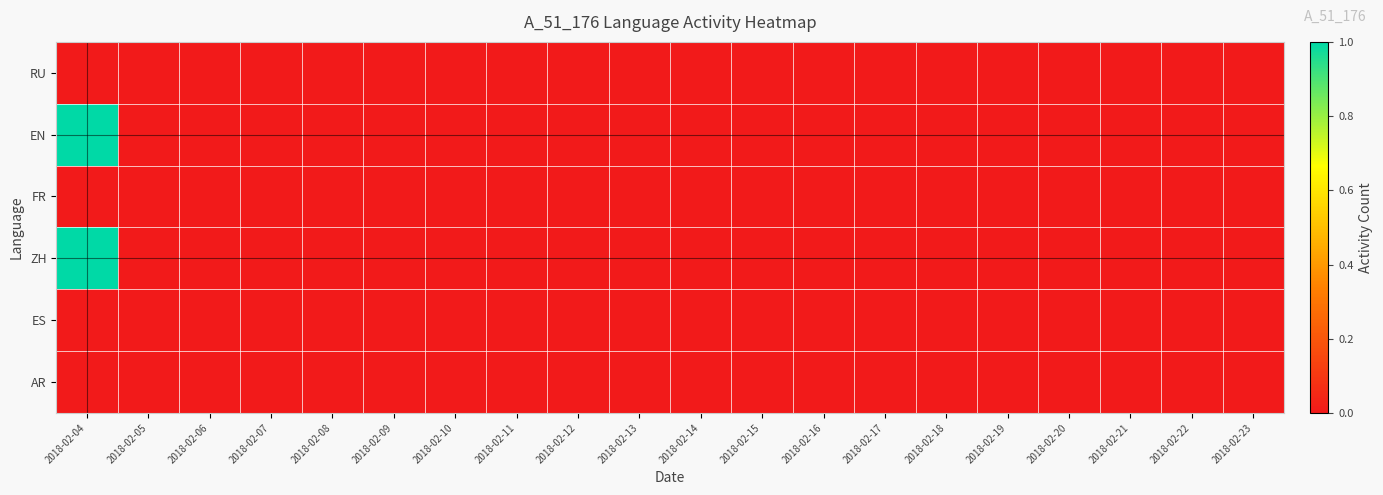

What is the greatest value displayed?

1